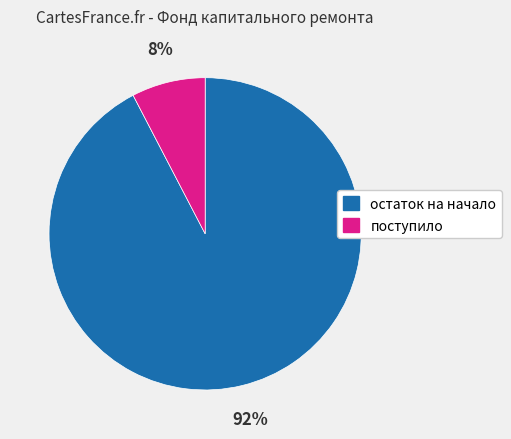

What is the majority slice?

остаток на начало